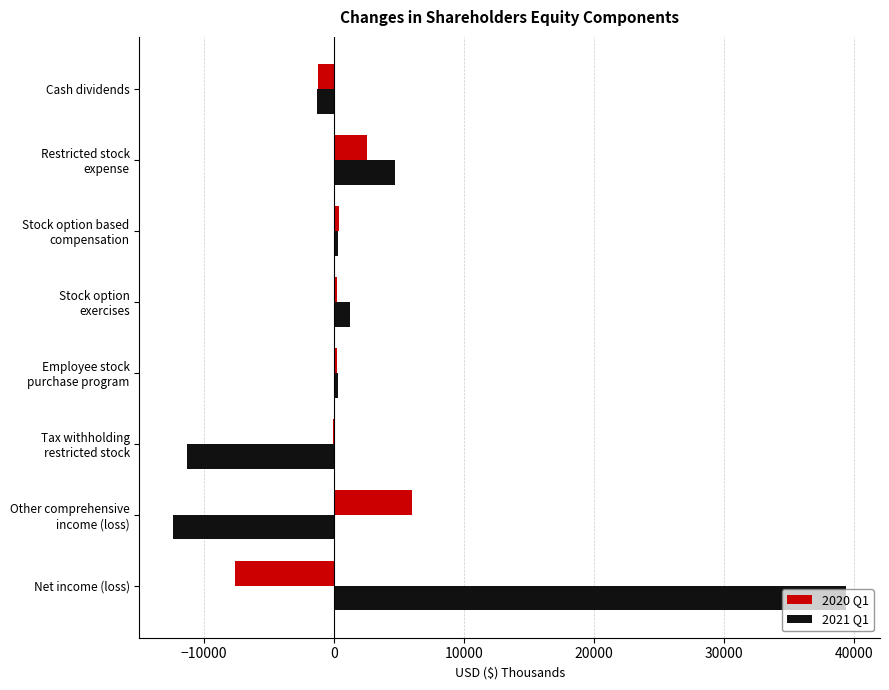

At which category is the sum across all series the highest?

Net income (loss)